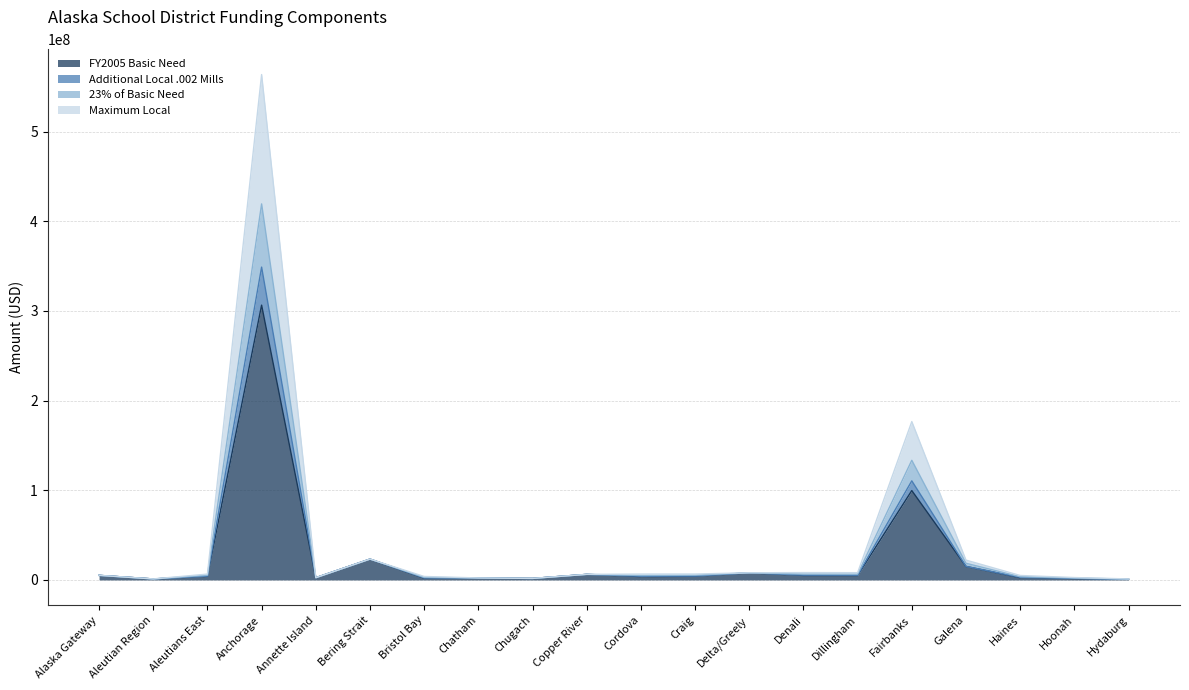

At how many categories does at least one series exceed 264780307?

1